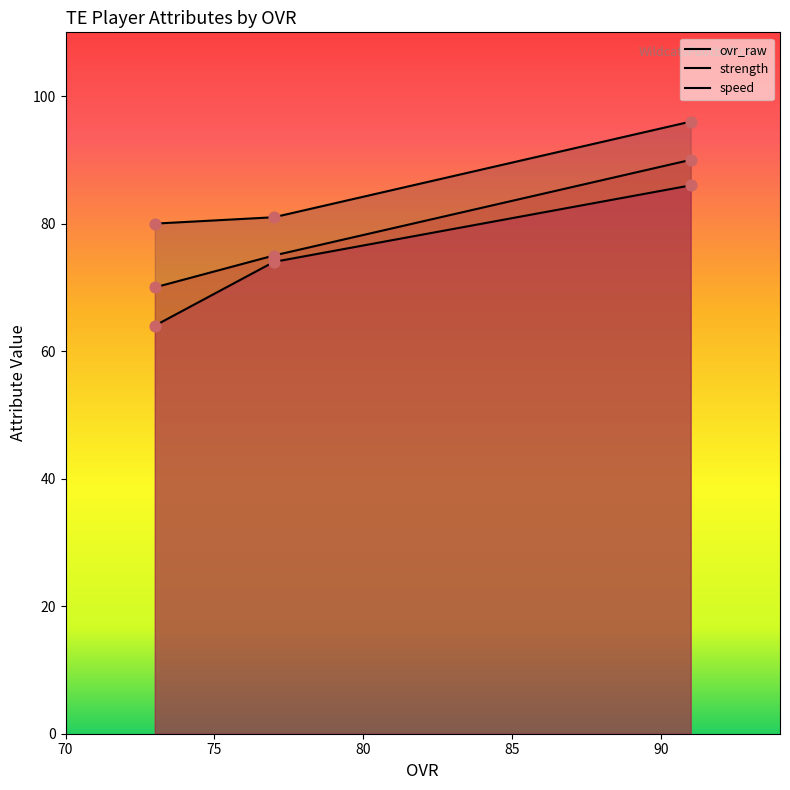

What are all the series names shown in the legend?

ovr_raw, strength, speed